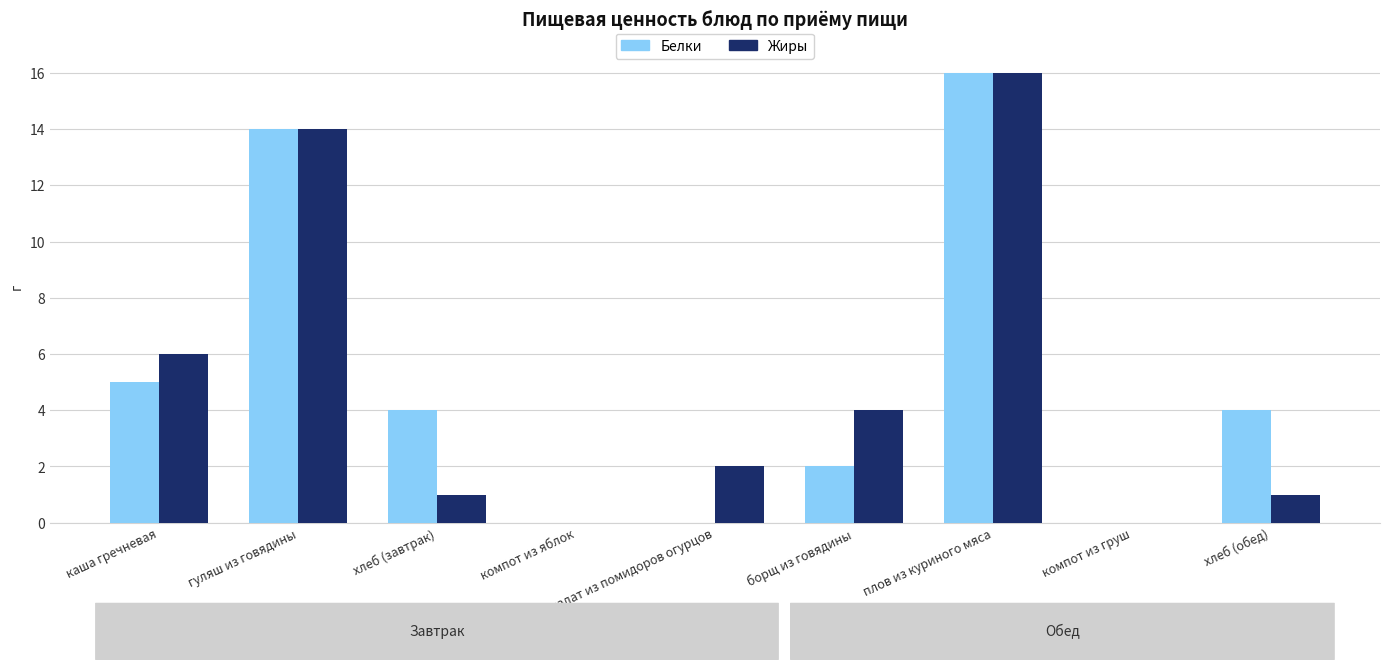

At which label is Белки closest to 8?

каша гречневая